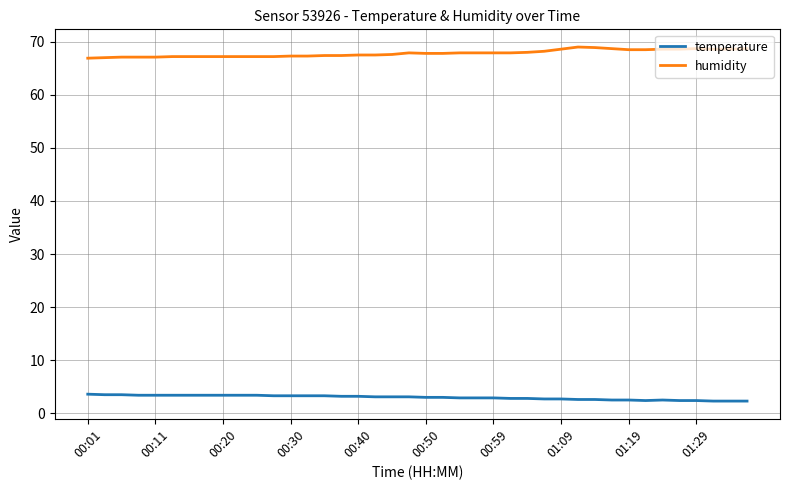

Count the number of categories in the chart.

40